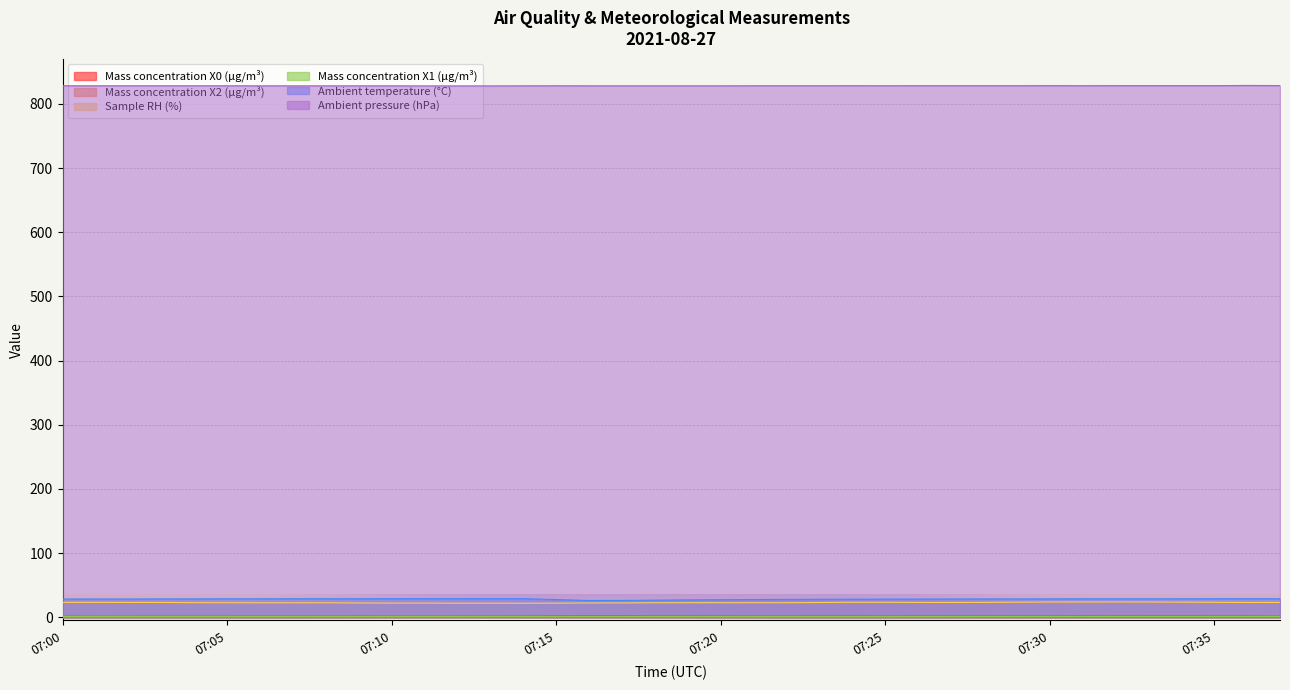

Count the number of categories in the chart.

38